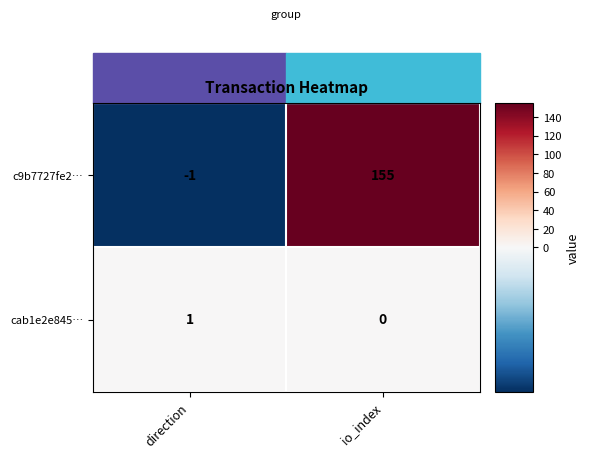

At which category is the sum across all series the highest?

io_index